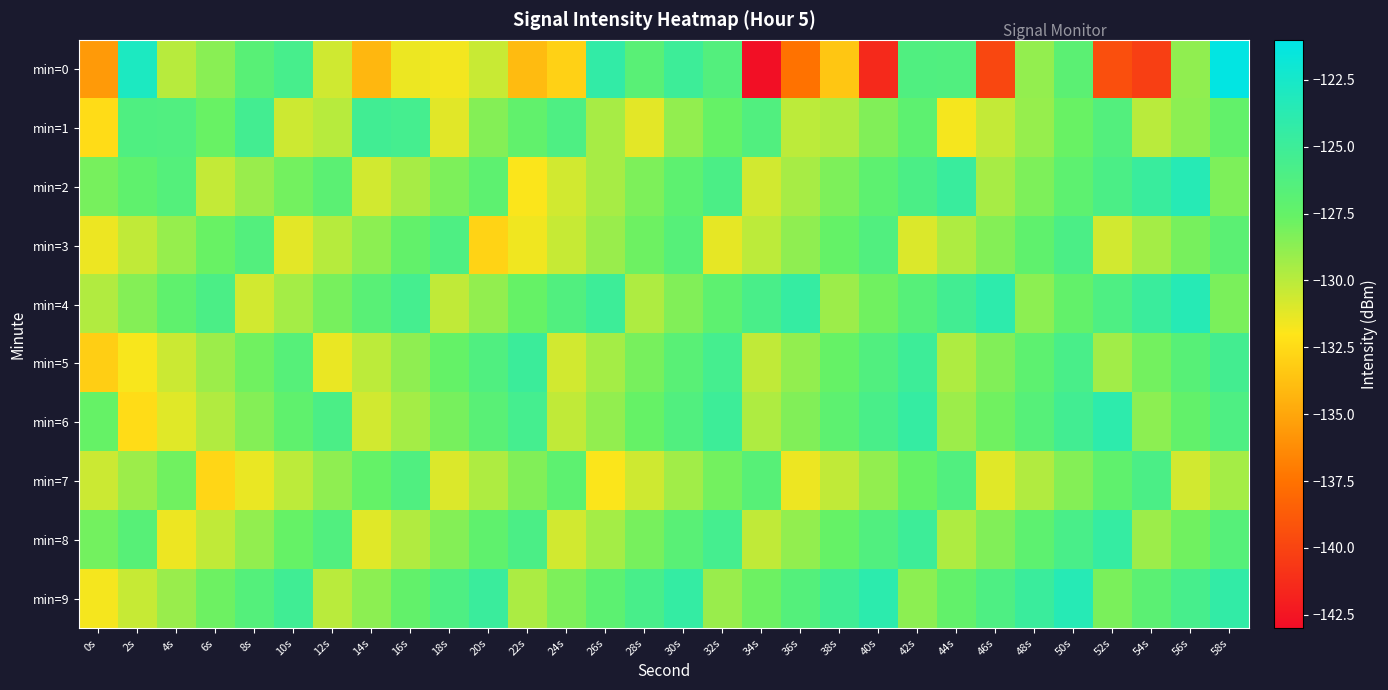

What is the greatest value displayed?

-121.2